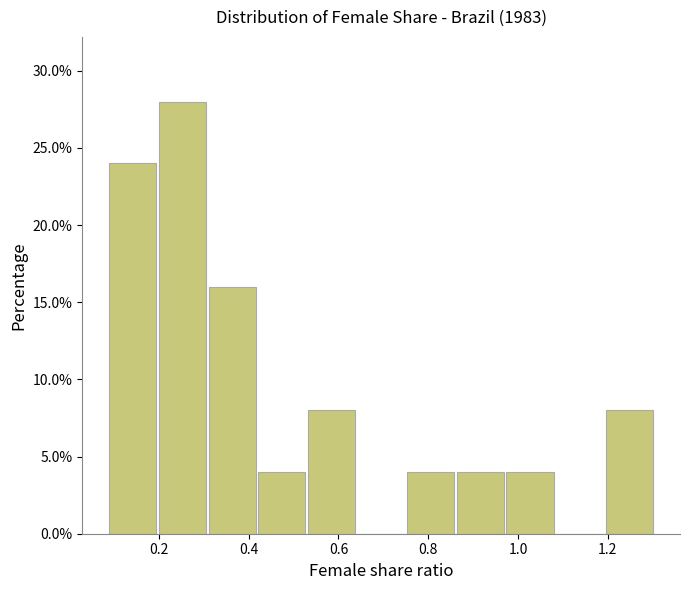

Over which range of the x-axis is the bar tallest?

0.20 to 0.30